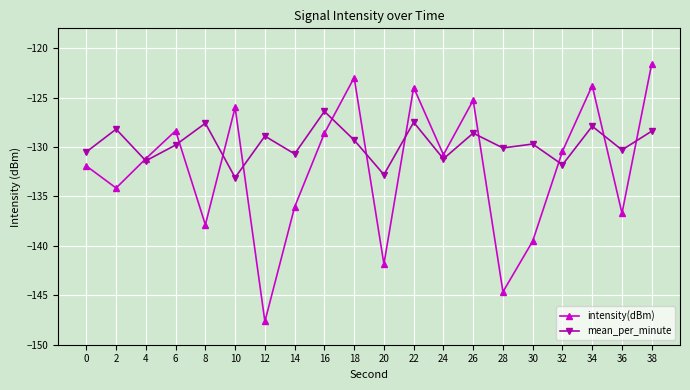

What are all the series names shown in the legend?

intensity(dBm), mean_per_minute